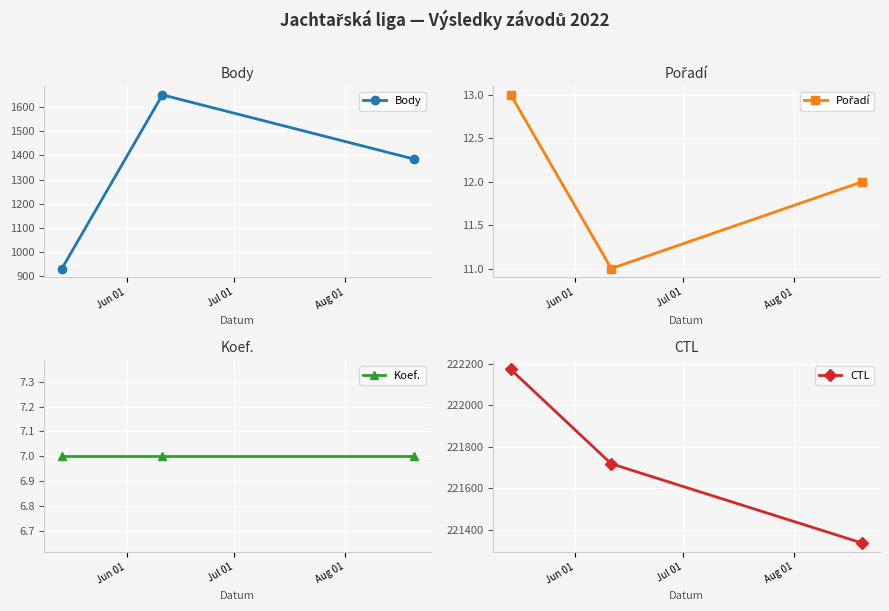

Is the value of Pořadí at Jul 01 greater than the value of CTL at Jul 01?

No